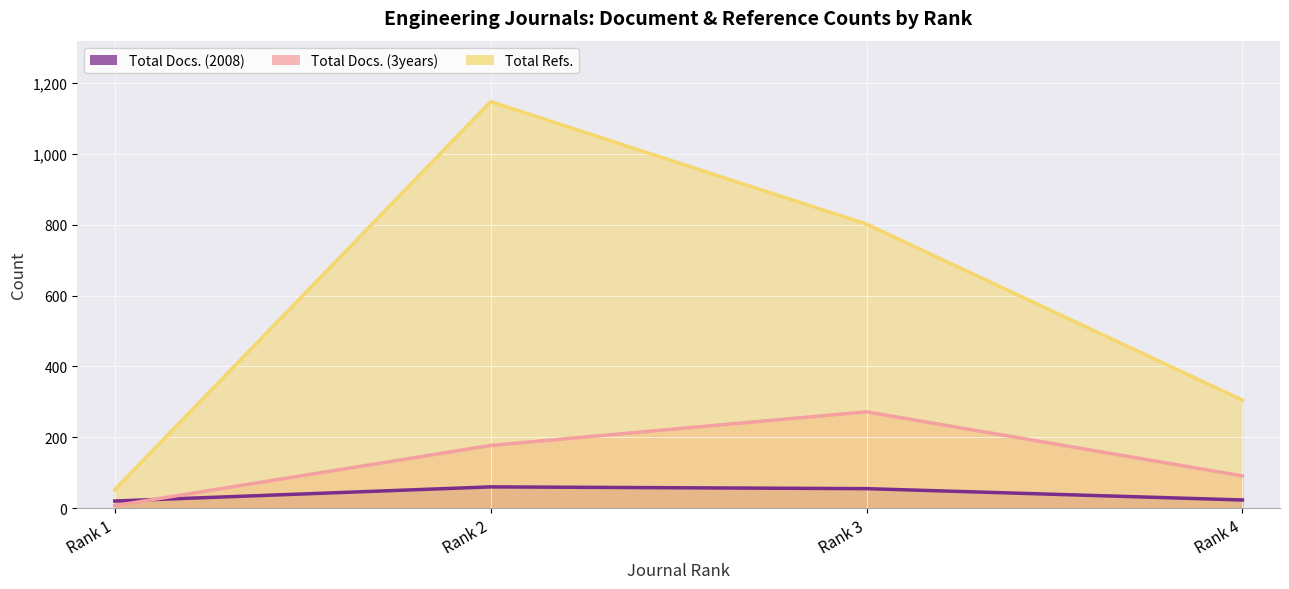

Reading left to right, list all the values displayed in this chart.

Total Docs. (2008) (line): 20	60	55	23
Total Docs. (3years) (line): 7	177	272	91
Total Refs. (line): 52	1148	802	305